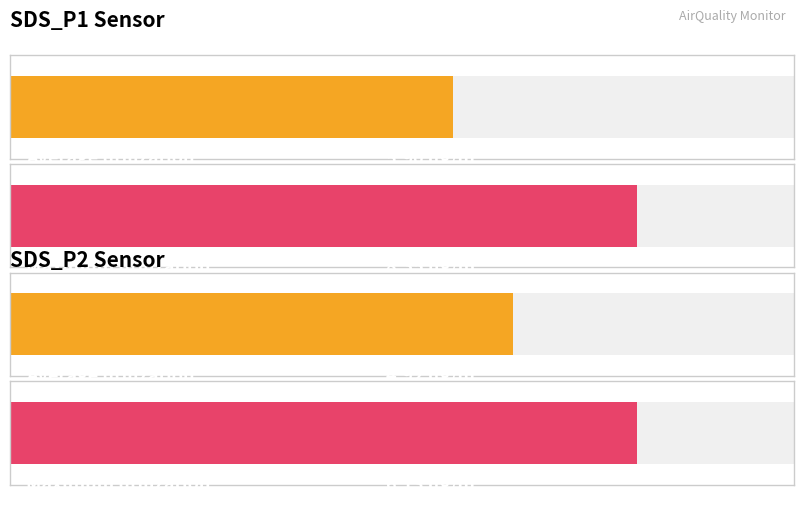

What is the difference between the highest and lowest values at 00:00?

0.5